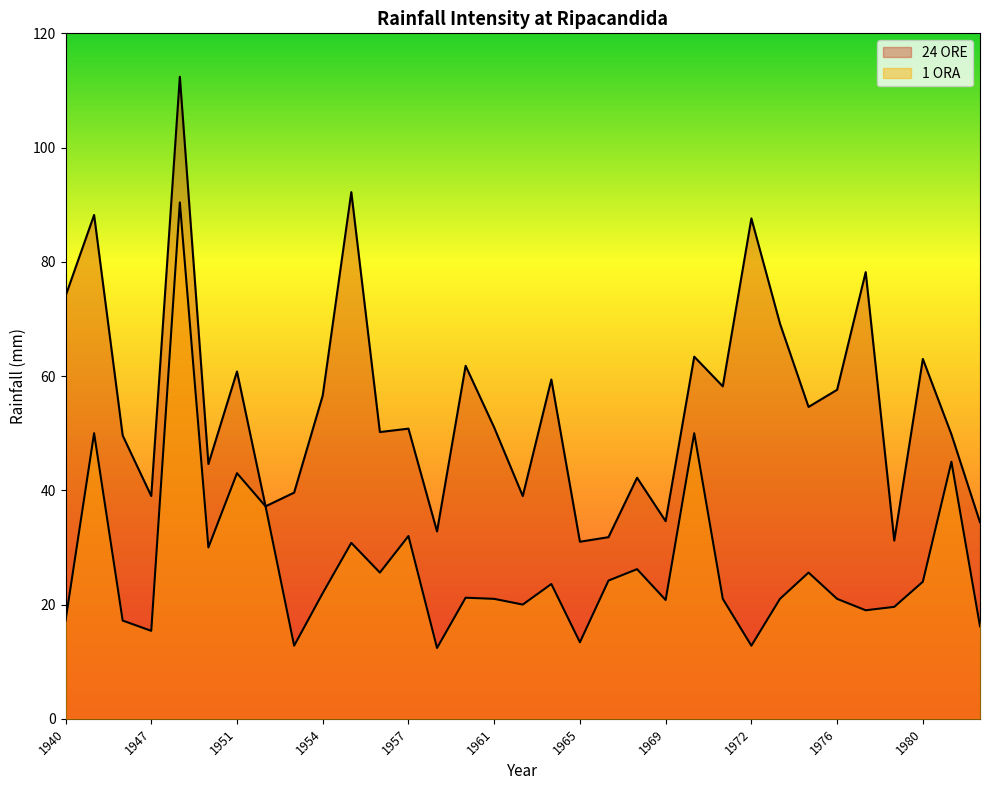

At which category is the sum across all series the highest?

1948